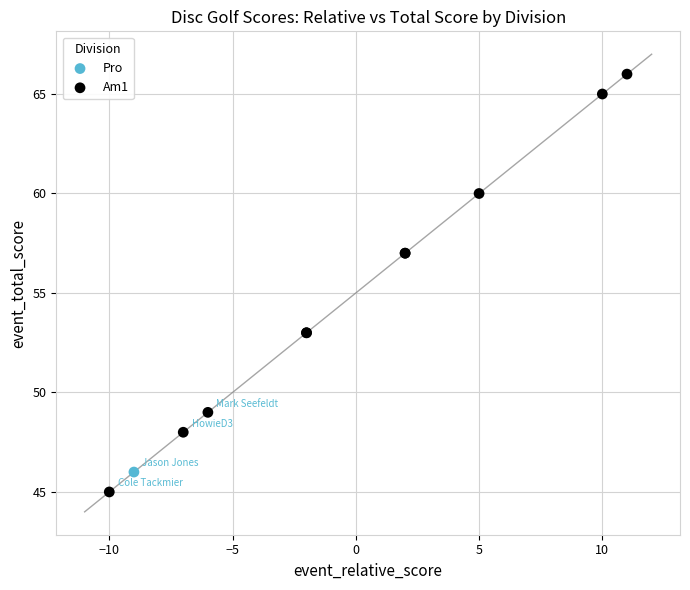

What are all the series names shown in the legend?

Pro, Am1